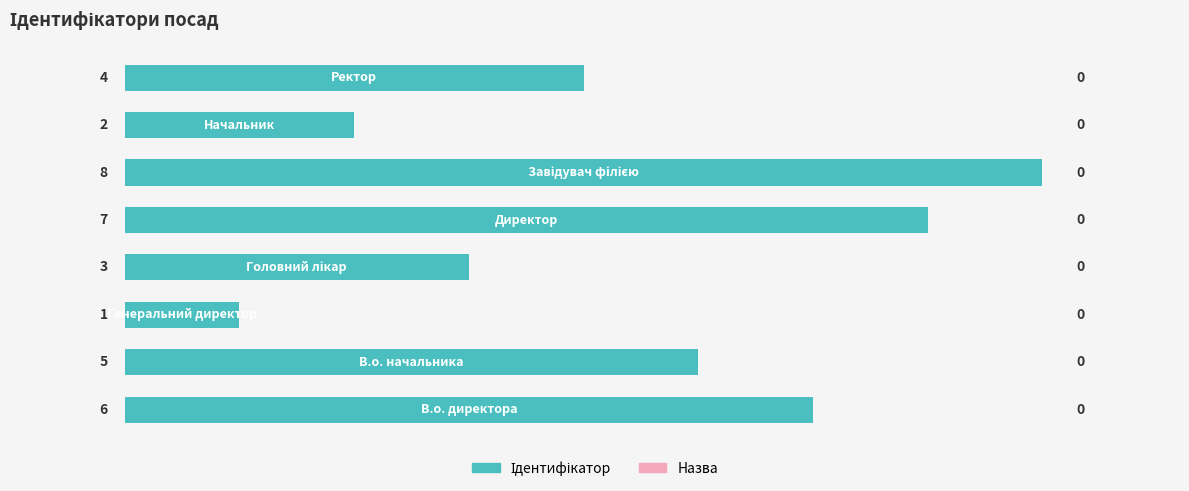

How many values are between 3 and 7?

5